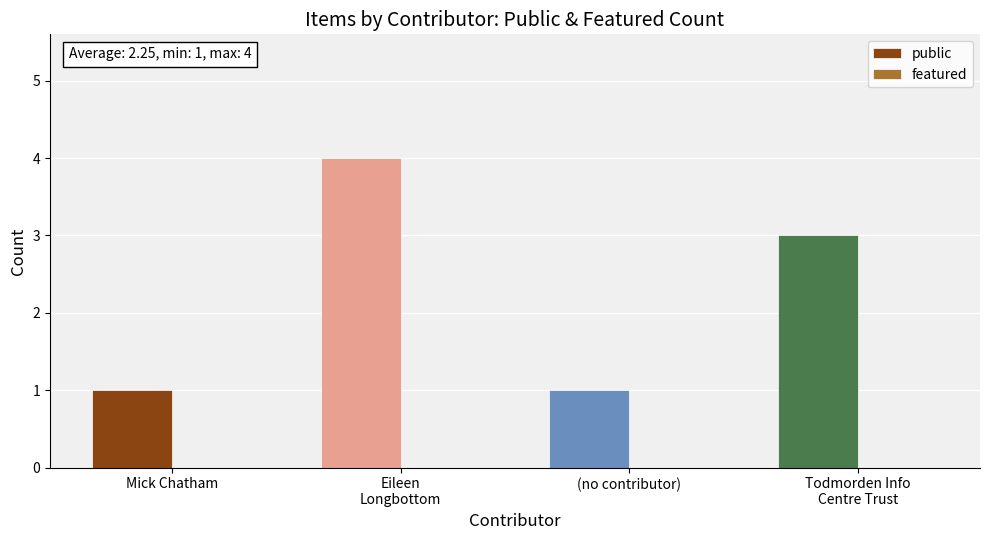

Reading left to right, extract all data points from this chart.

1	4	1	3